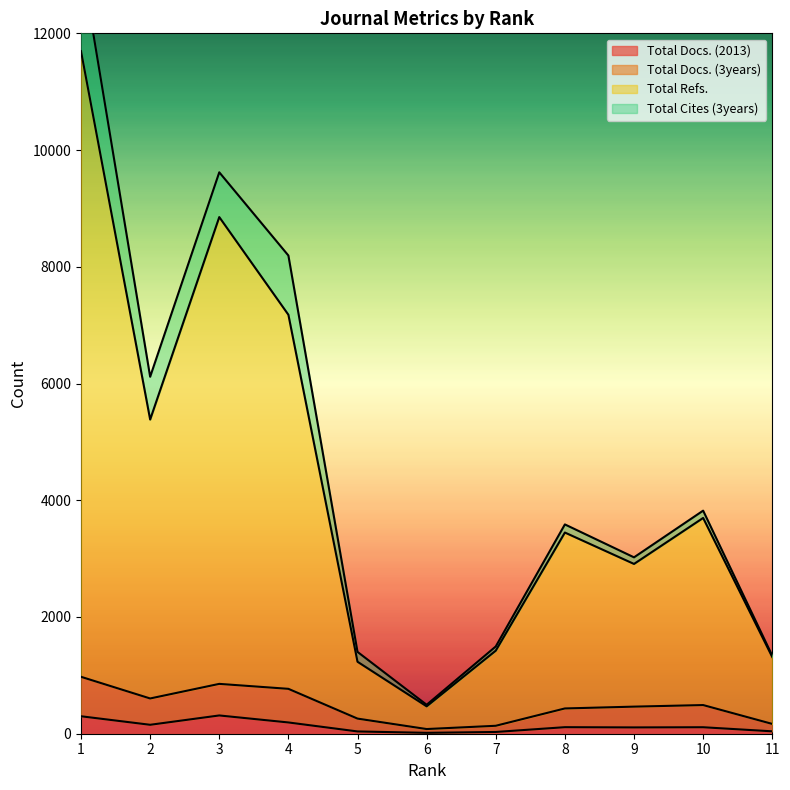

In Total Docs. (2013), how many points are higher than both neighbors (excluding endpoints)?

3